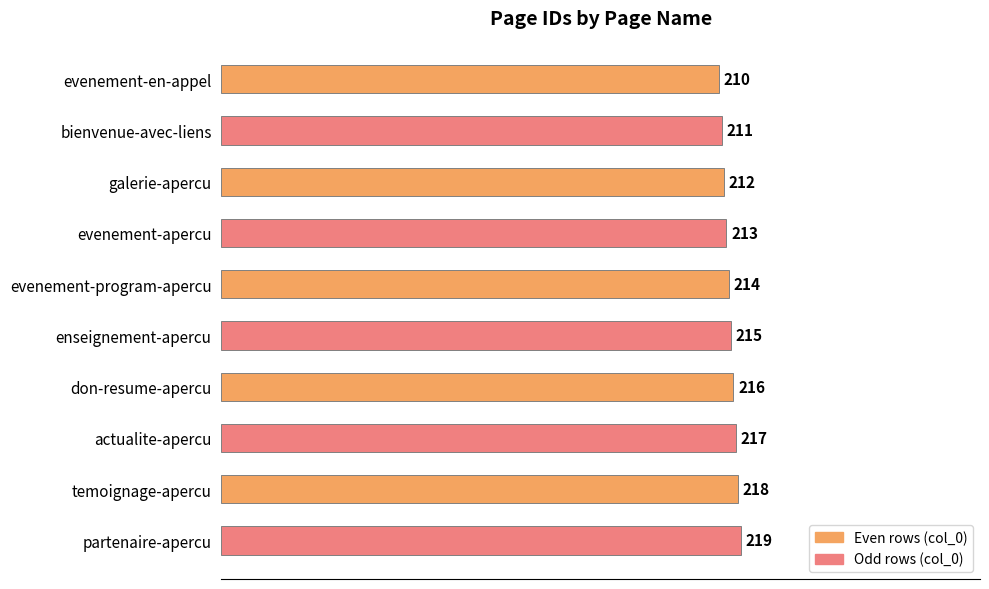

Is it true that the value at evenement-apercu is 213?

True